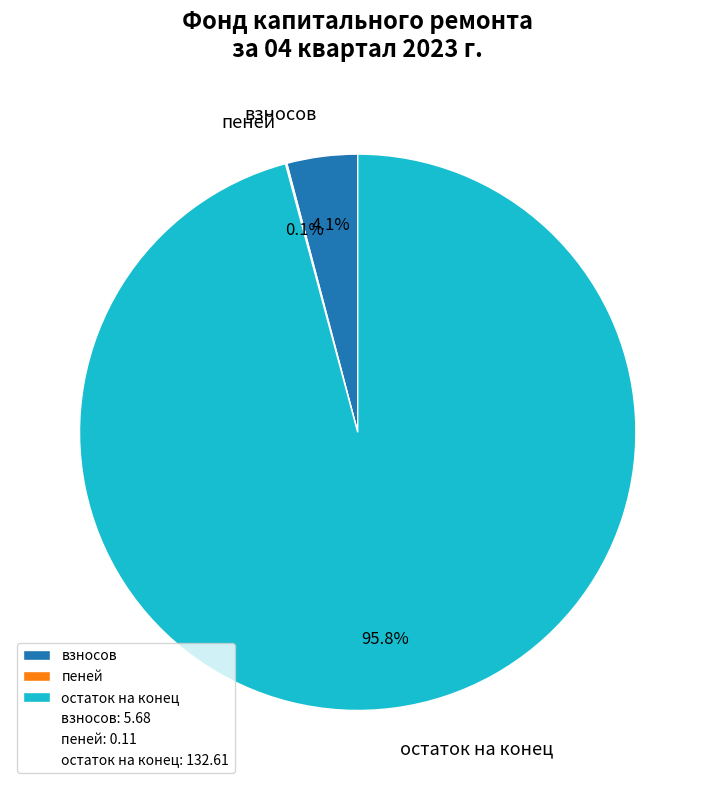

Does any single category account for the majority?

Yes